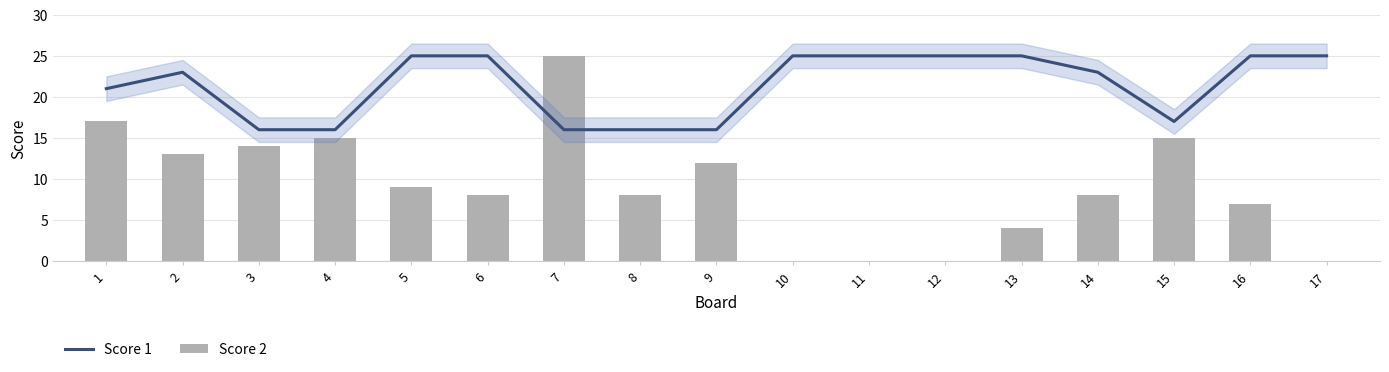

At which label is Score 1 closest to 20?

1